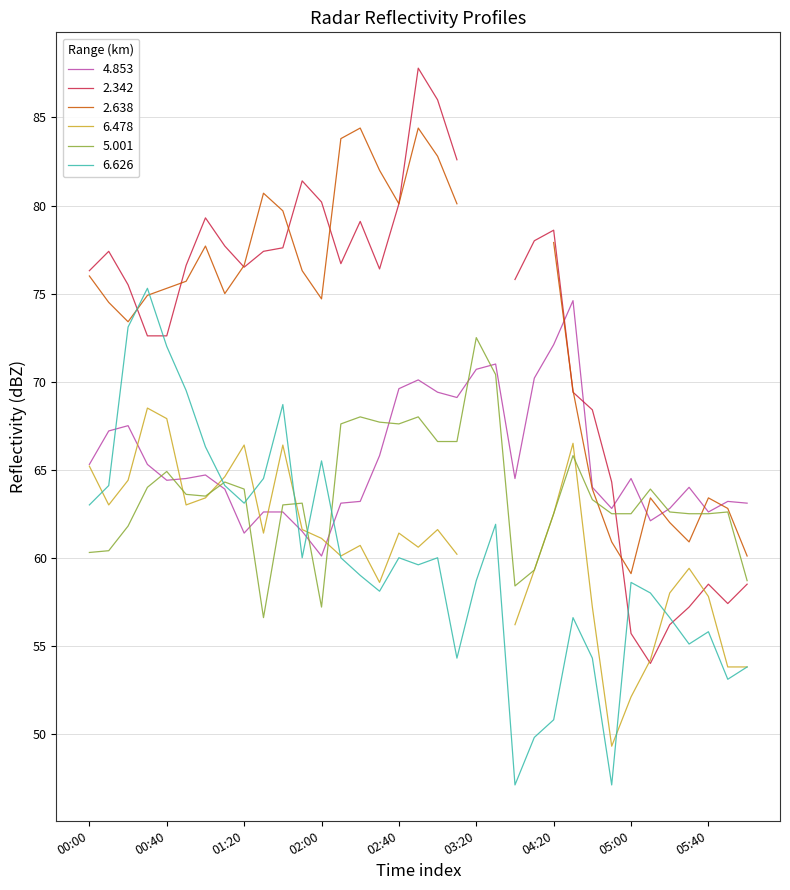

Where do 5.001 and 6.626 first cross each other?

2018/08/24 01:00 and 2018/08/24 01:10